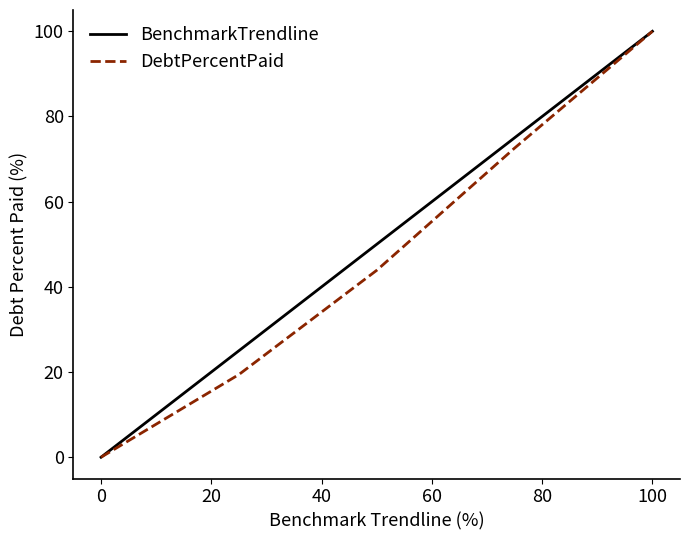

What is the maximum value for DebtPercentPaid?

100.0